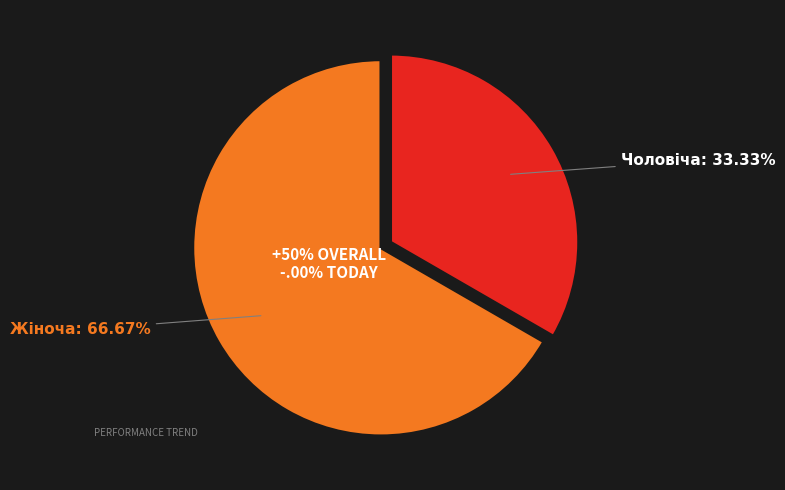

What percentage is NOT represented by Жіноча?

33.3%